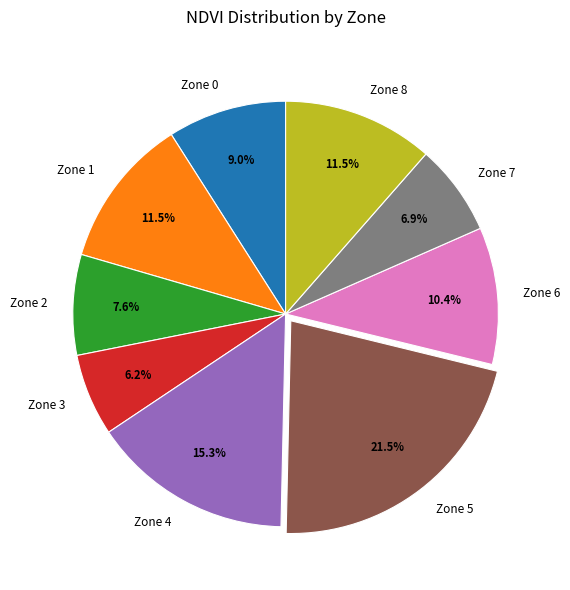

Combined, do Zone 2 and Zone 5 account for over 50%?

No